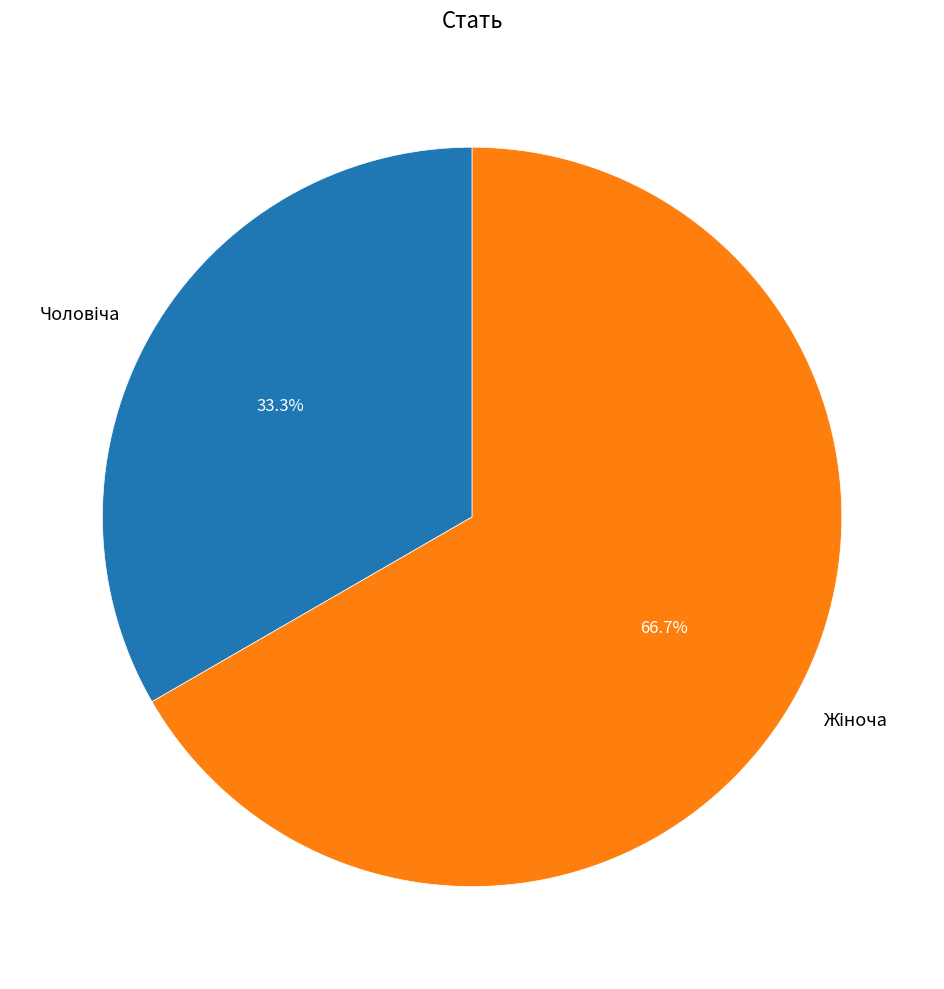

Is there any slice that represents more than half of the pie?

Yes